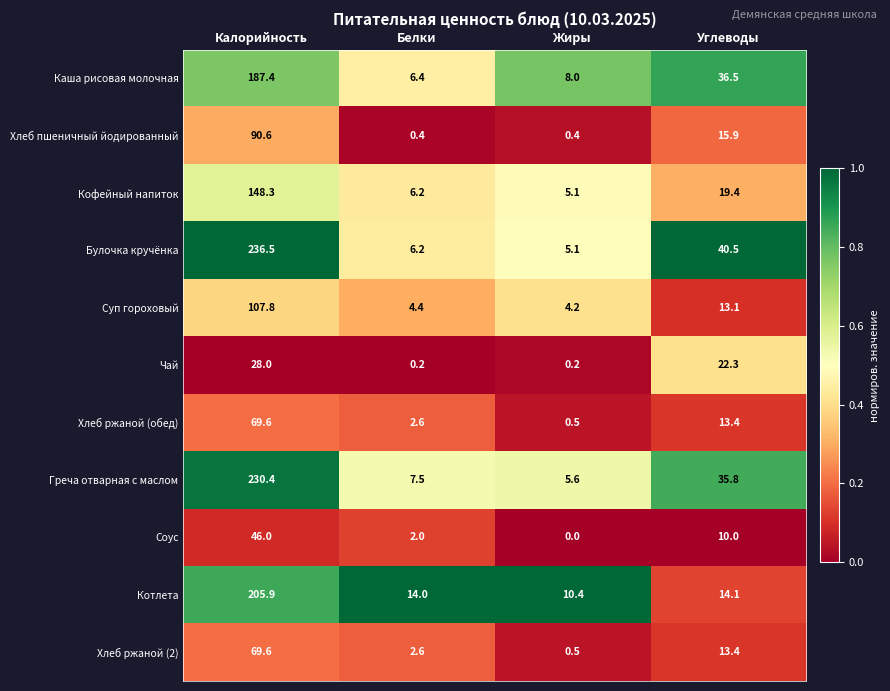

What is the sum of all Соус values?

58.0